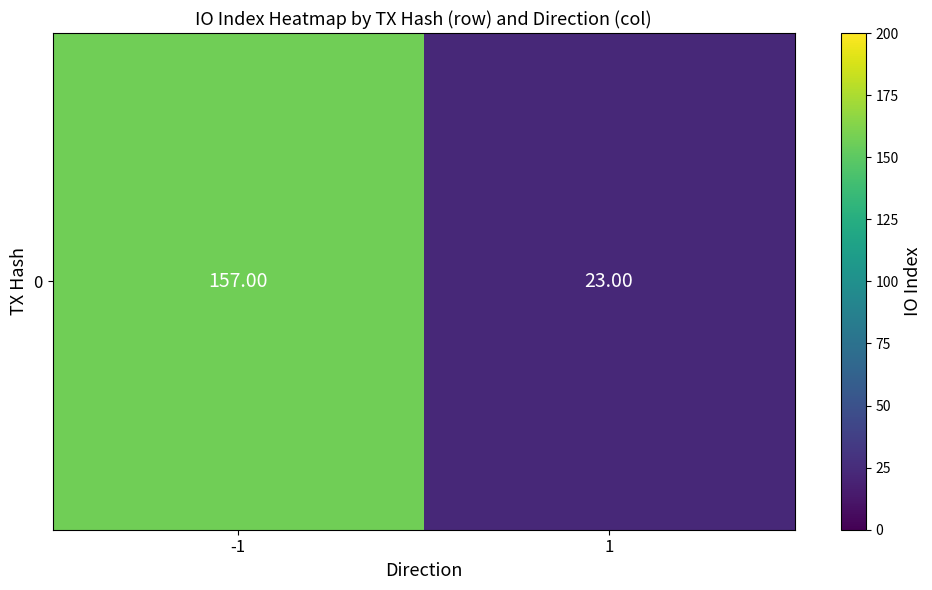

Count the number of data series in this chart.

1